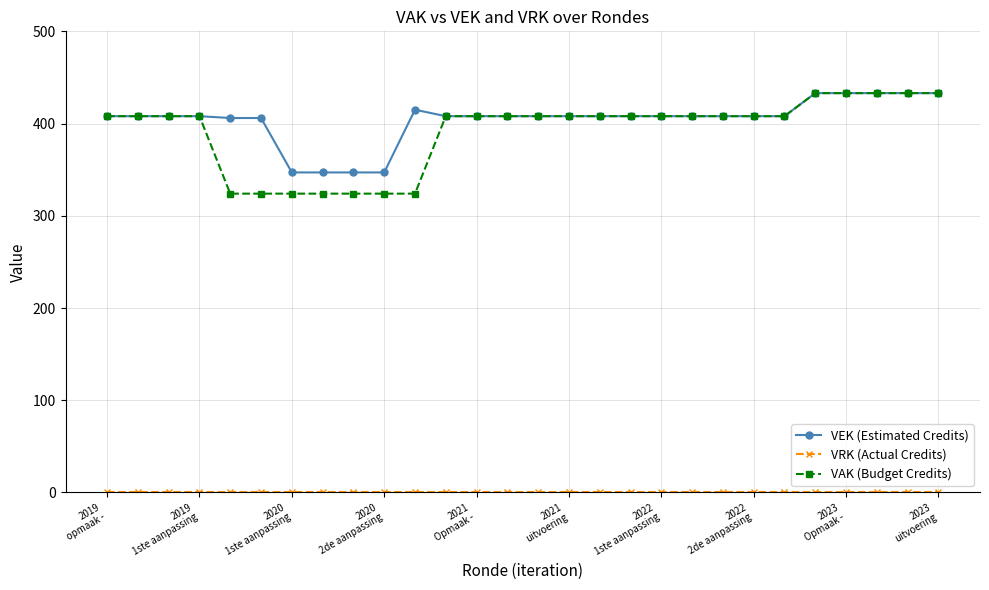

What is the value of the VAK (Budget Credits) point at the 21st from the left?

408